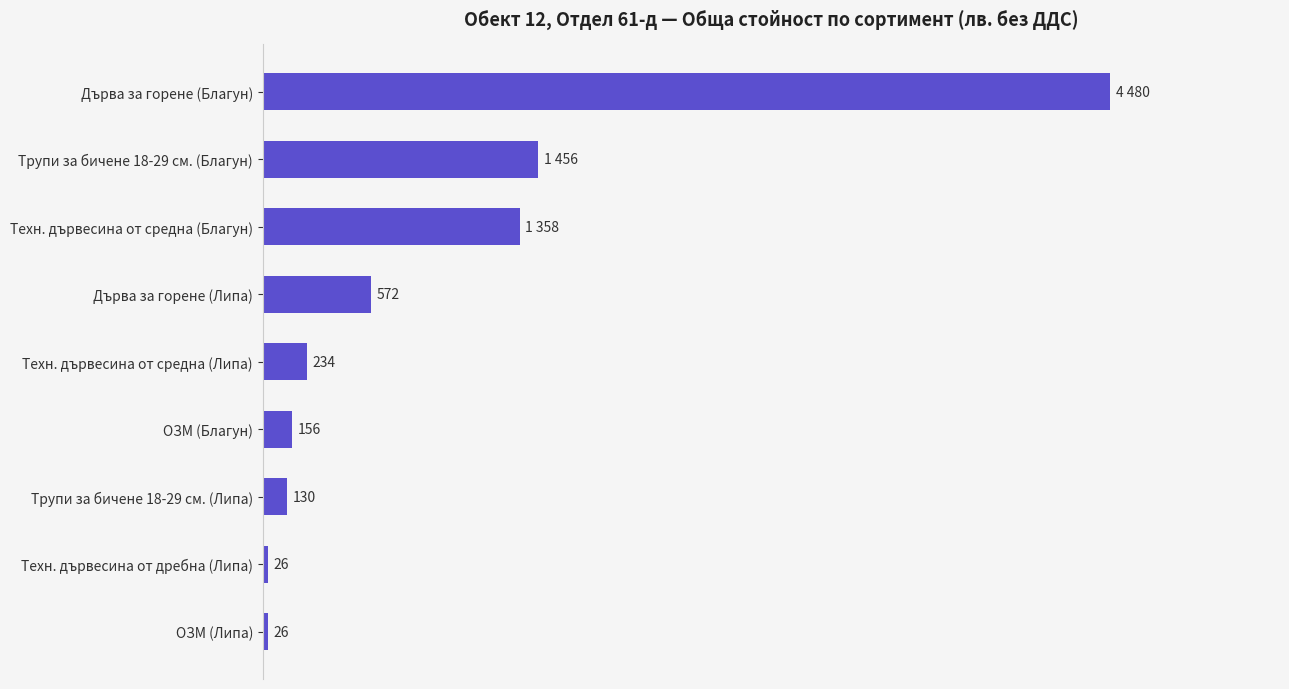

At which label is the value closest to 2253?

Трупи за бичене 18-29 см. (Благун)